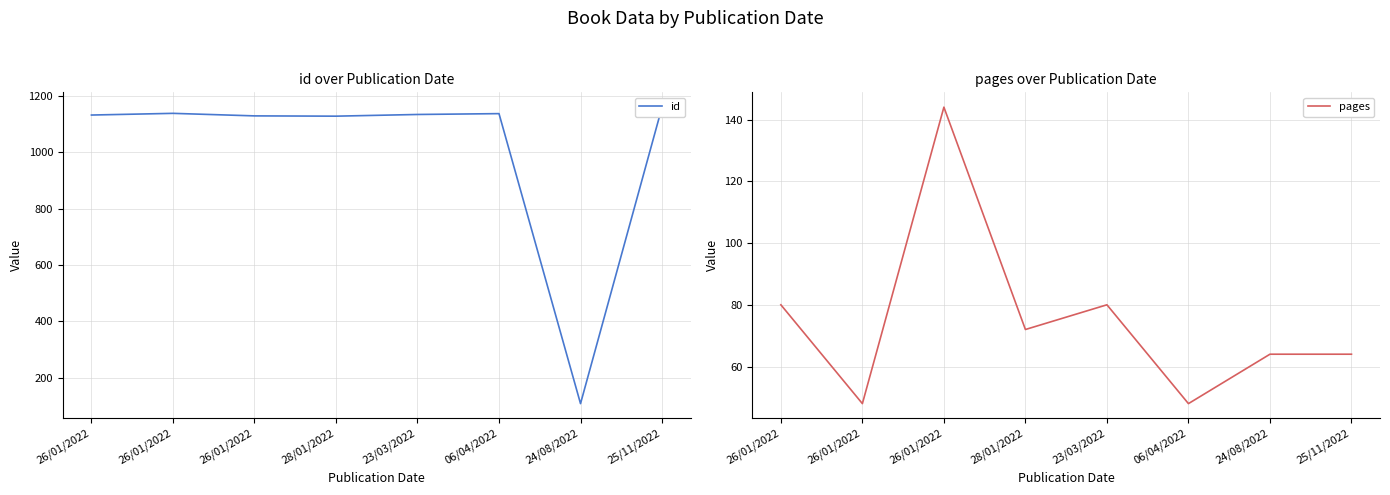

What is the label of the 6th point from the right?

26/01/2022